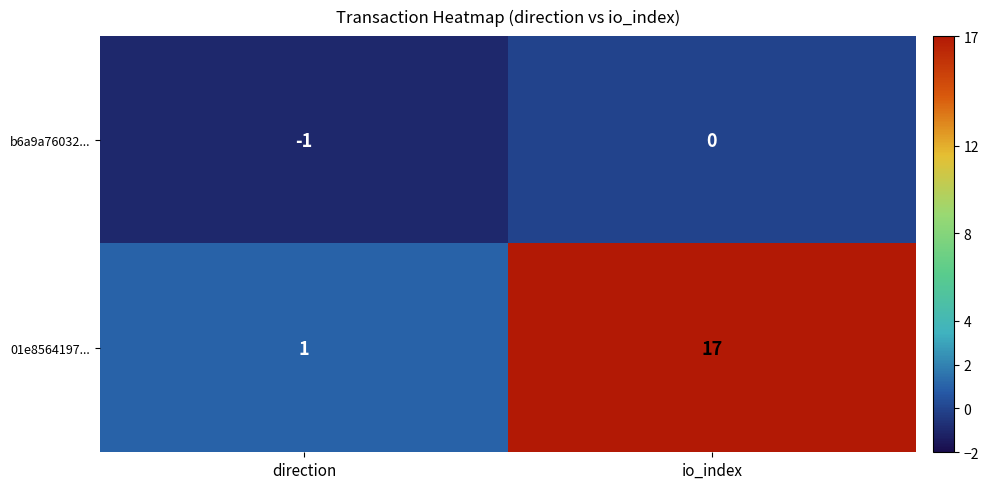

Reading left to right, extract all data points from this chart.

b6a9a76032...: -1	0
01e8564197...: 1	17